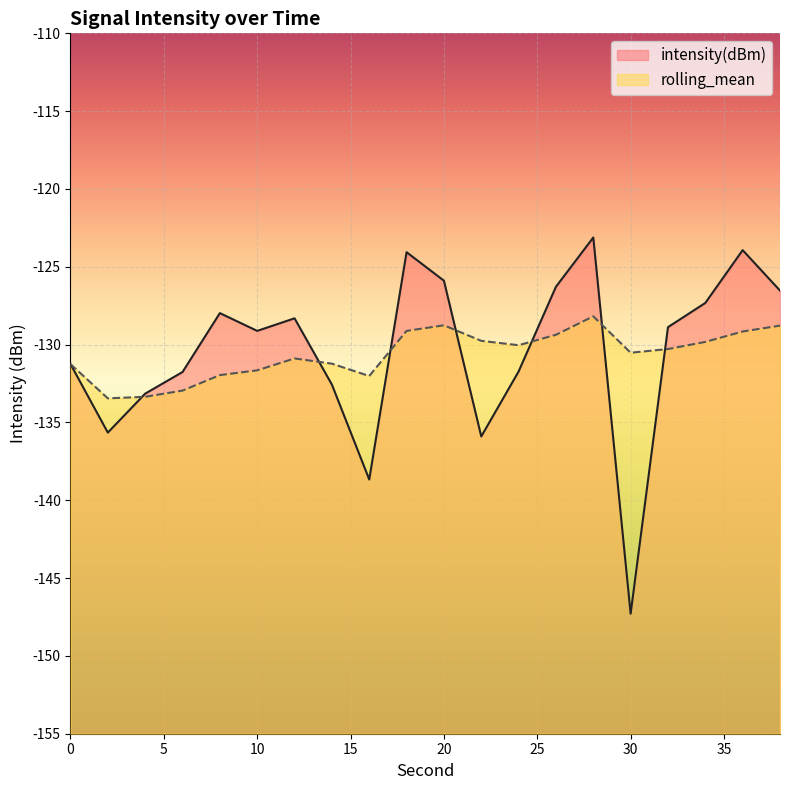

How many intersections are there between rolling_mean and intensity(dBm)?

7